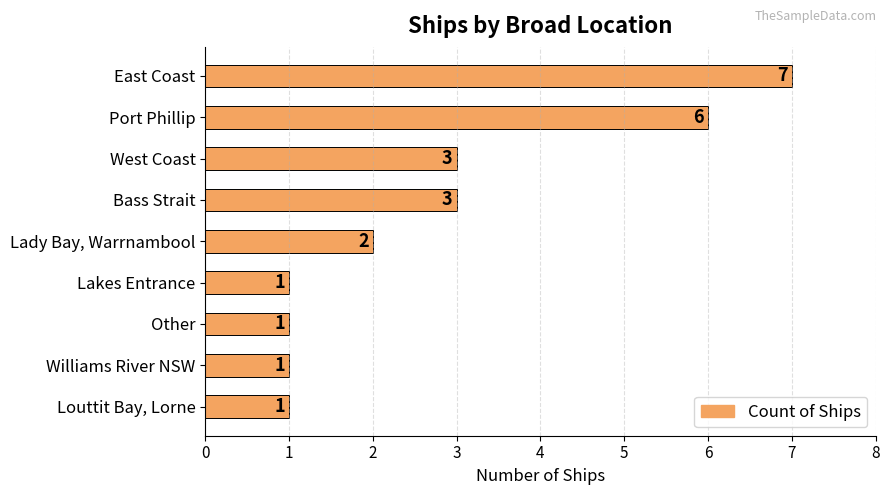

What position from the bottom is Other?

3